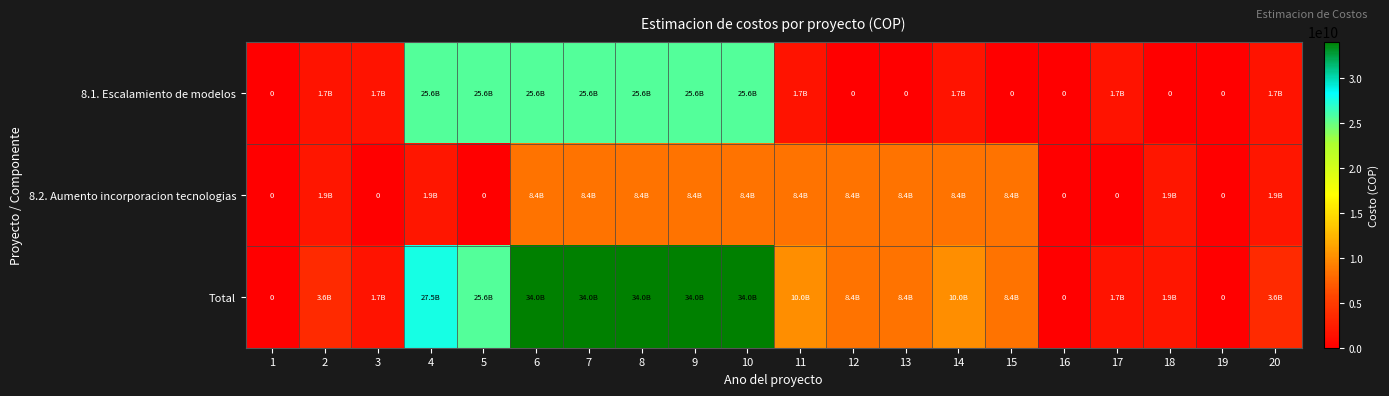

What is the difference between the second highest and second lowest values in the Total series?

34008866910.3